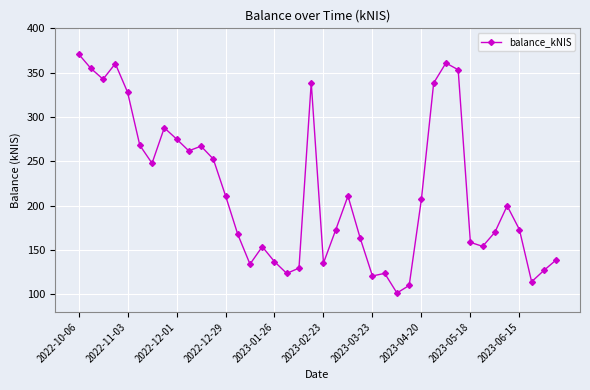

True or false: there are more than 0 points higher than both neighbors.

True